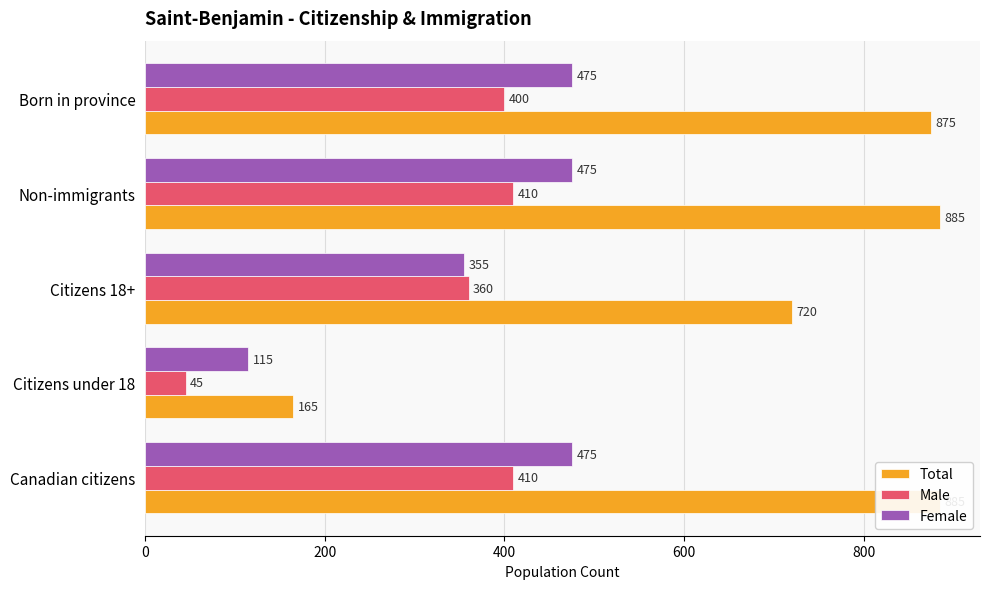

Reading left to right, list all the values displayed in this chart.

Total: 885	165	720	885	875
Male: 410	45	360	410	400
Female: 475	115	355	475	475